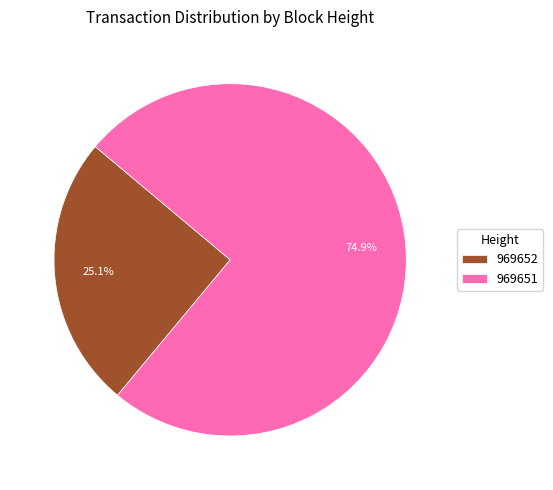

Is it true that 969652 is 12% of the pie?

False